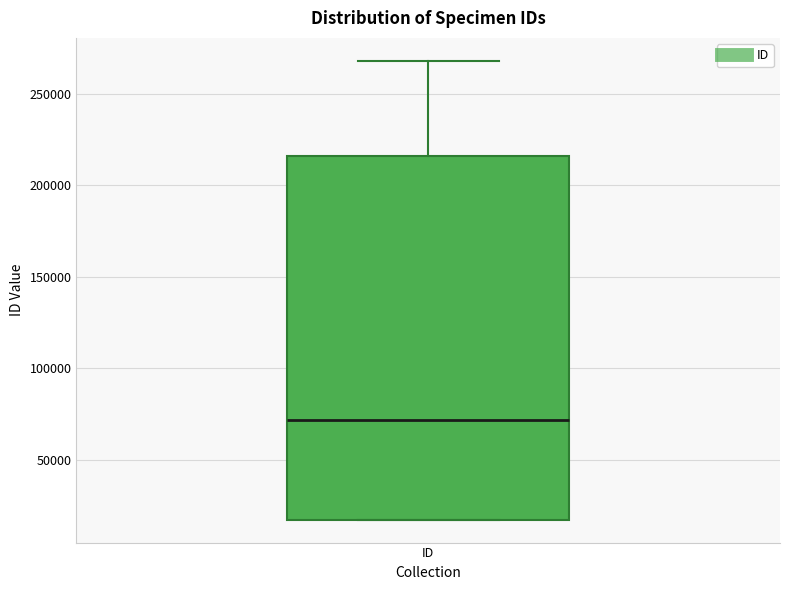

Transcribe this box plot: give where the median line is, the range the box spans, and where the two whiskers end, as read against the y-axis. The values are not printed on the chart, so give them approximately, as read against the axis.

median 70000, box 15000 to 215000, whiskers 15000 to 270000